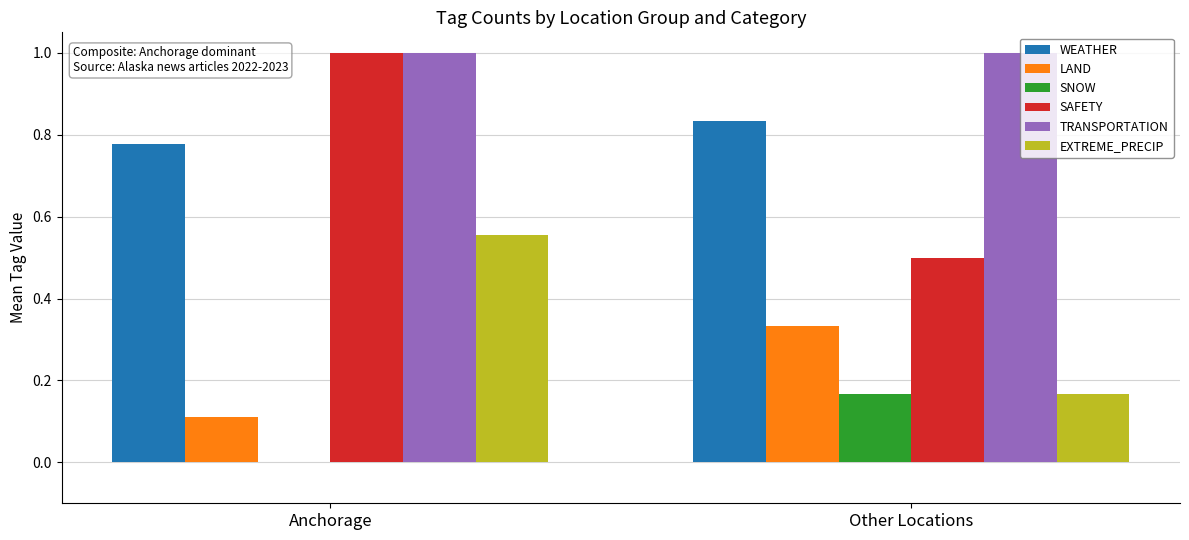

What is the total value across all series at Other Locations?

3.0